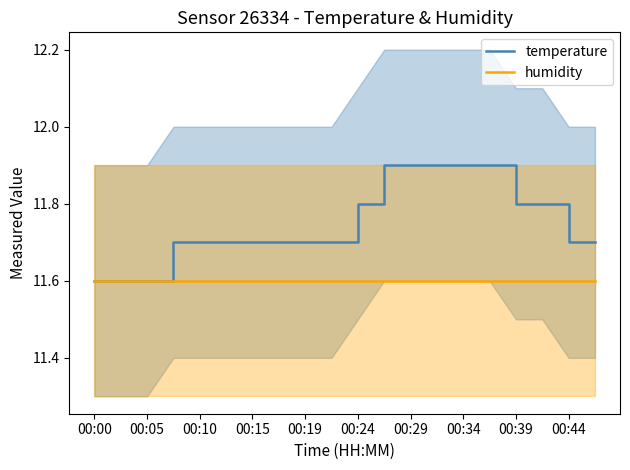

What is the lowest value of the humidity series?

11.6